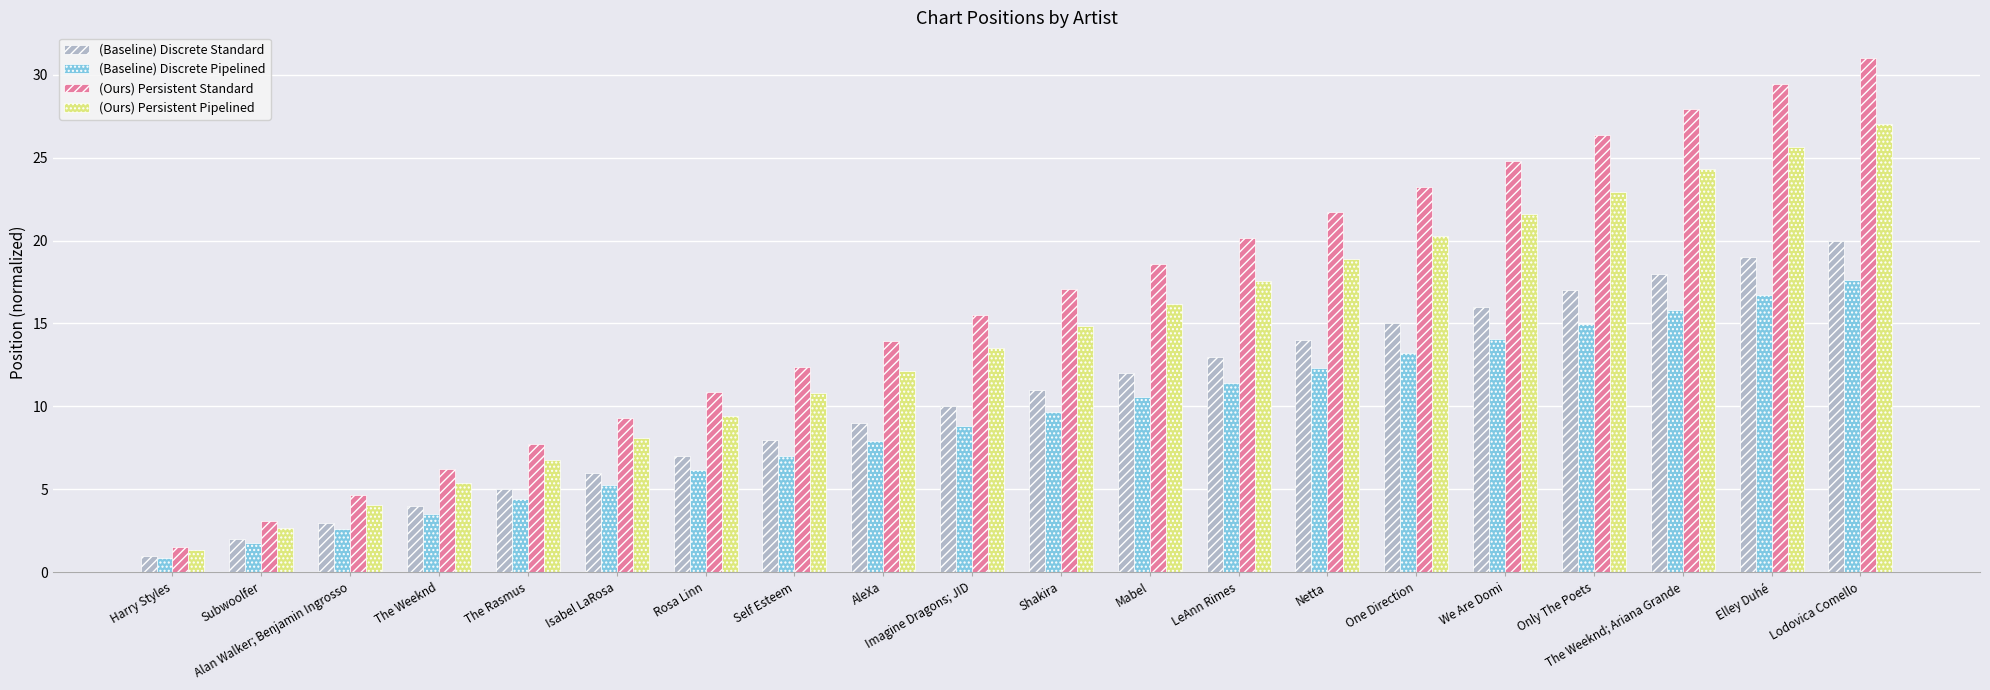

Which series has the widest spread of values?

(Ours) Persistent Standard